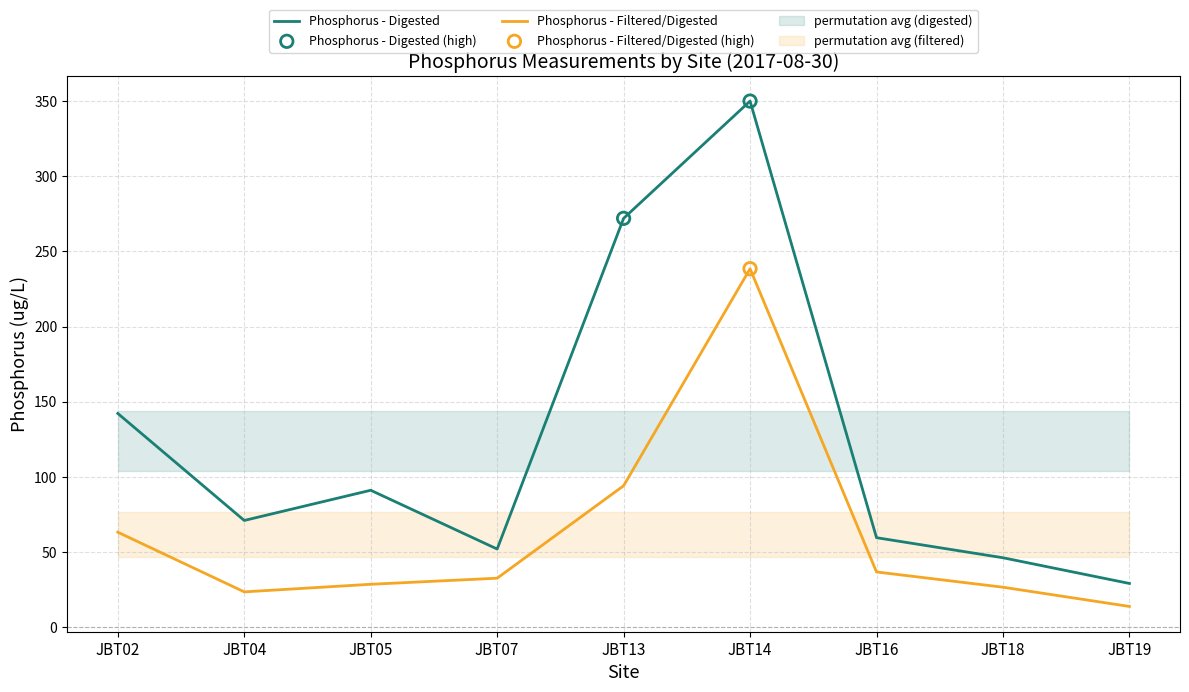

Which series contains the lowest Y value?

Phosphorus - Filtered/Digested